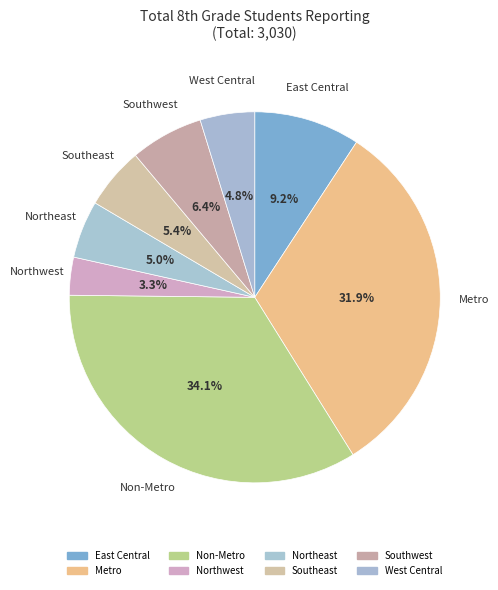

What is the smallest slice in the pie chart?

Northwest